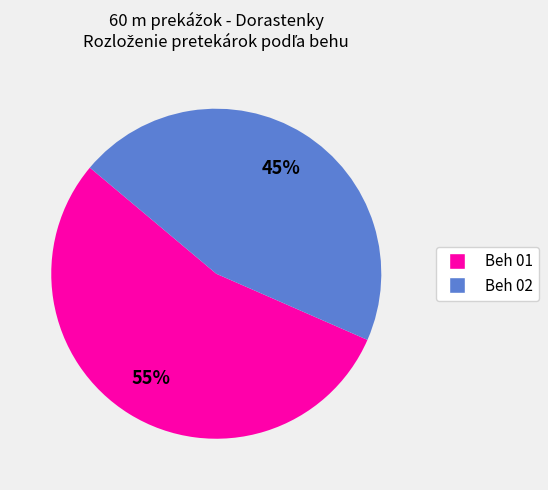

To the nearest percent, what is the average slice percentage?

50%